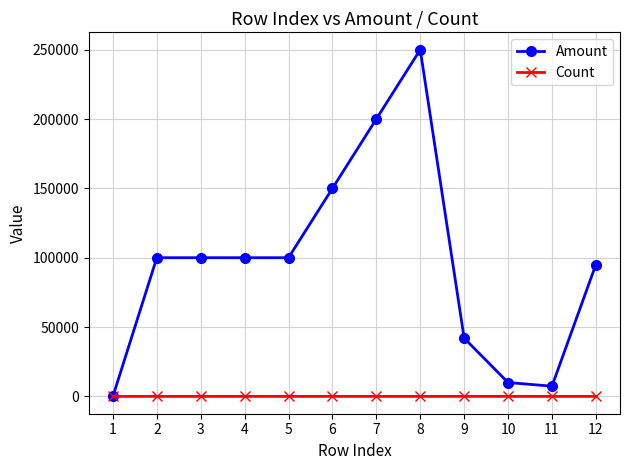

Which series has the widest spread of values?

Amount